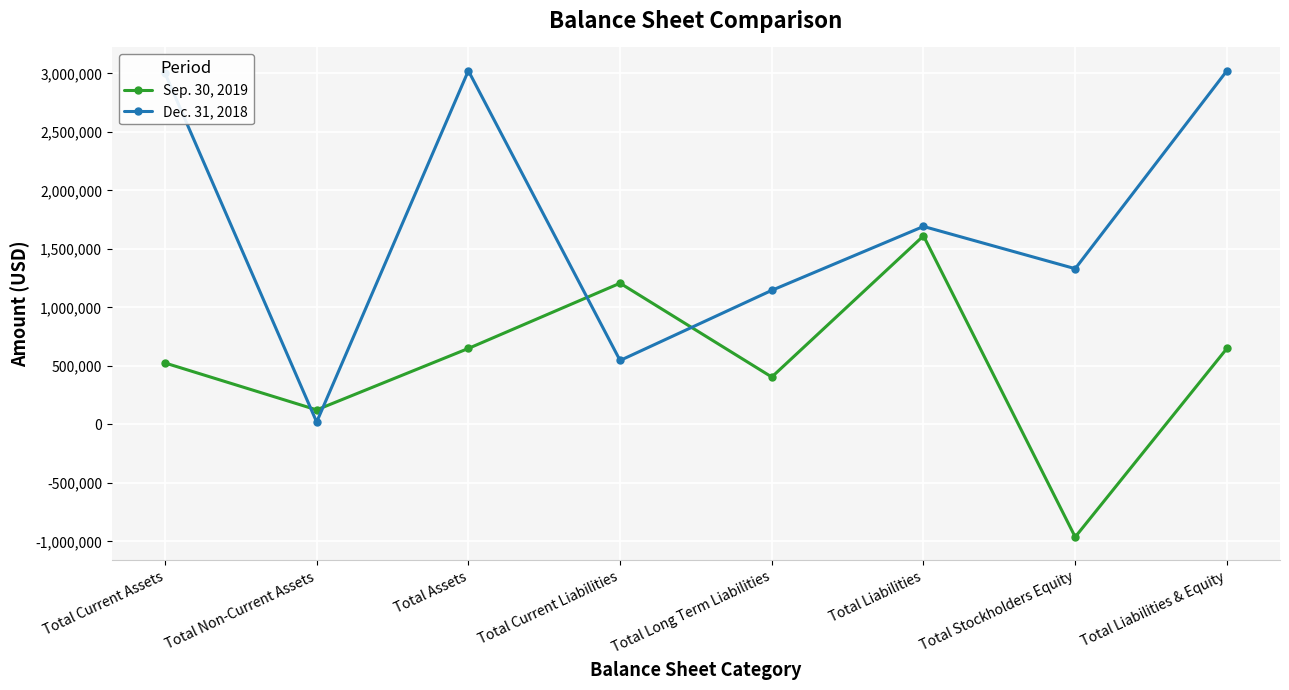

At how many categories does at least one series exceed 1858638?

3